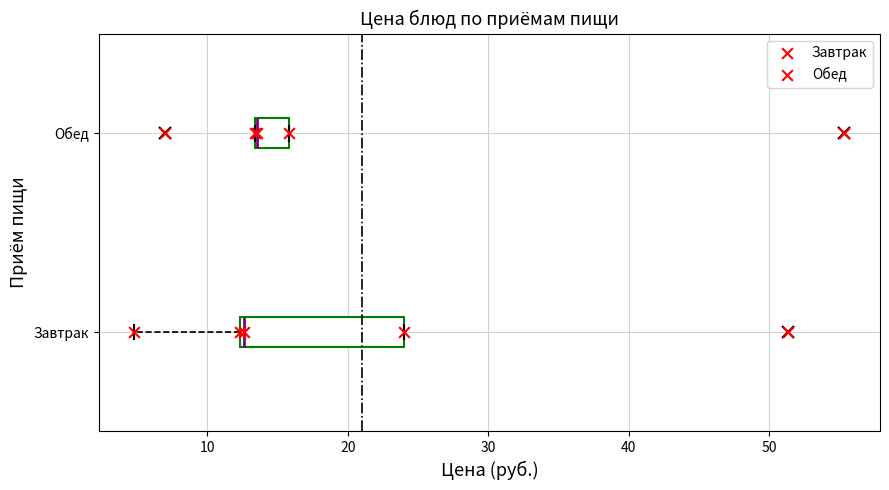

Which box is the widest, from its left edge to its right edge?

Завтрак